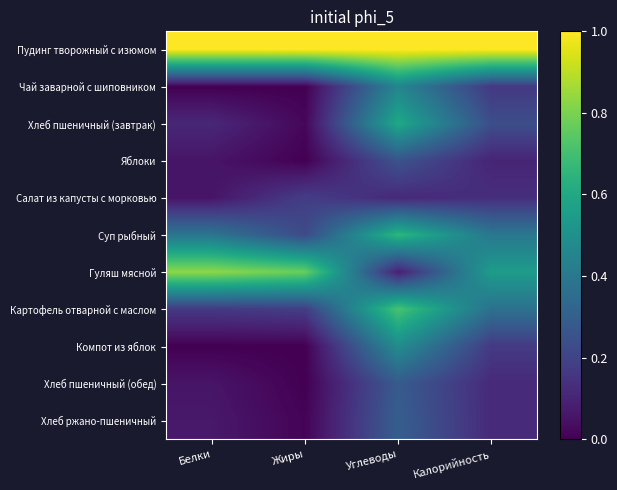

At how many categories does at least one series exceed 0?

4